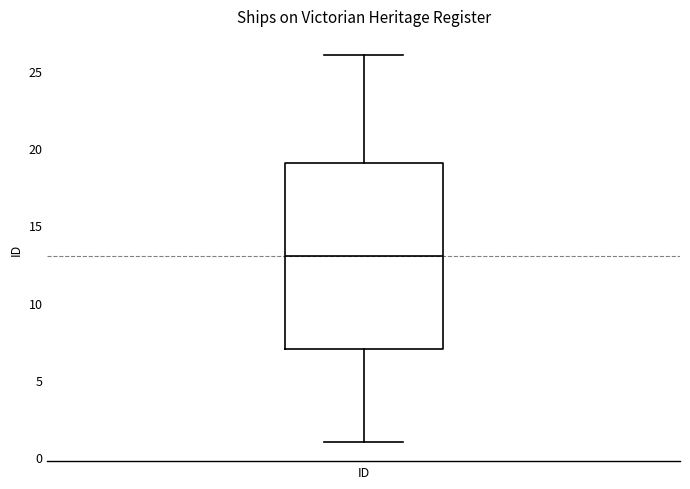

Read this box plot against the y-axis: the position of the median line, the range covered by the box, and the ends of both whiskers. The values are not printed on the chart, so give them approximately, as read against the axis.

median 13, box 7 to 19, whiskers 1 to 26